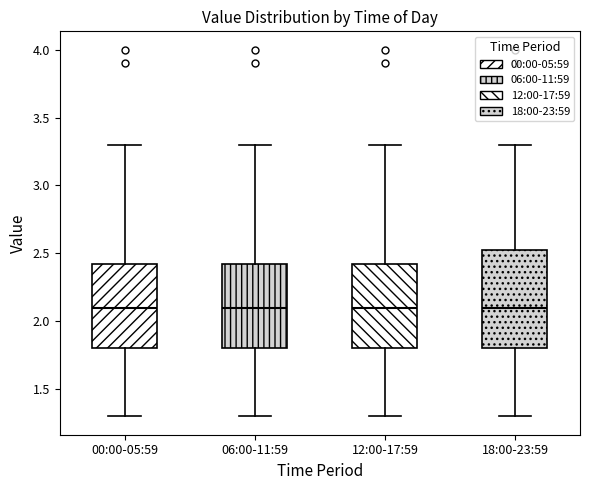

Where does the median line of the box for 00:00-05:59 sit on the y-axis? The values are not printed on the chart, so give them approximately, as read against the axis.

2.10